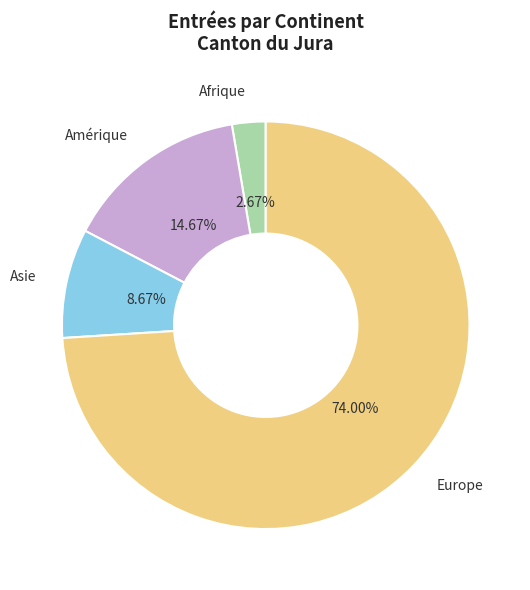

To the nearest percent, what is the average slice percentage?

25%